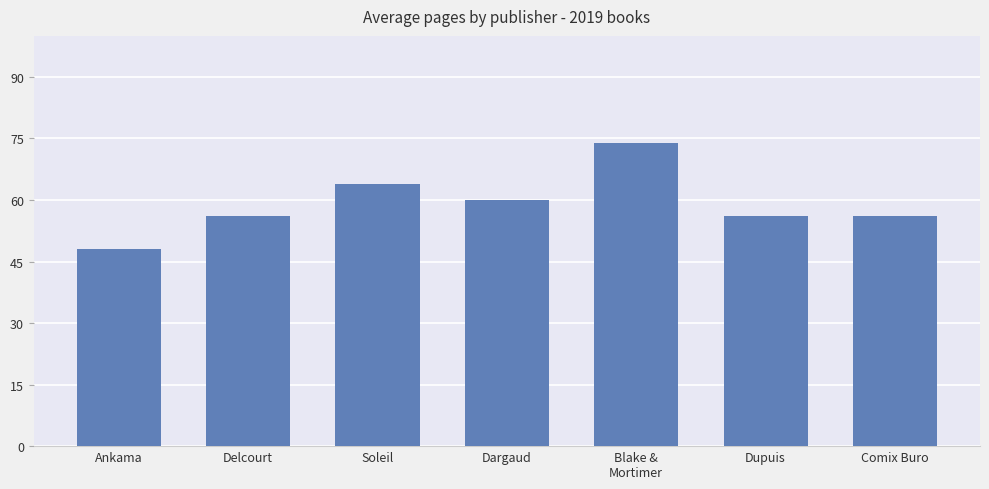

True or false: the data shows 48 at Ankama.

True